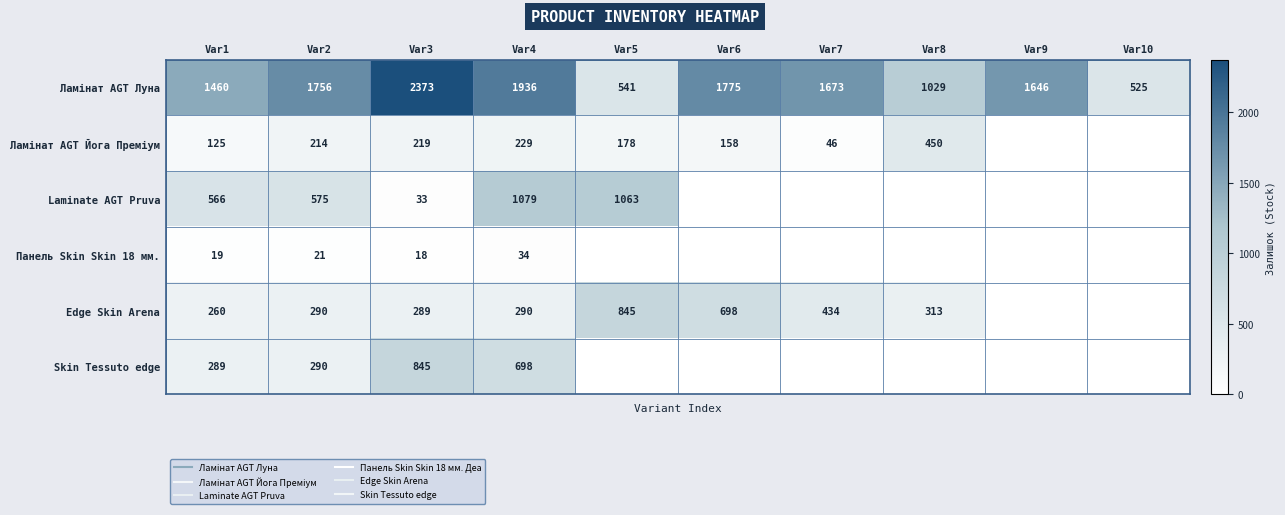

How many positive values does the Skin Tessuto edge series have?

4